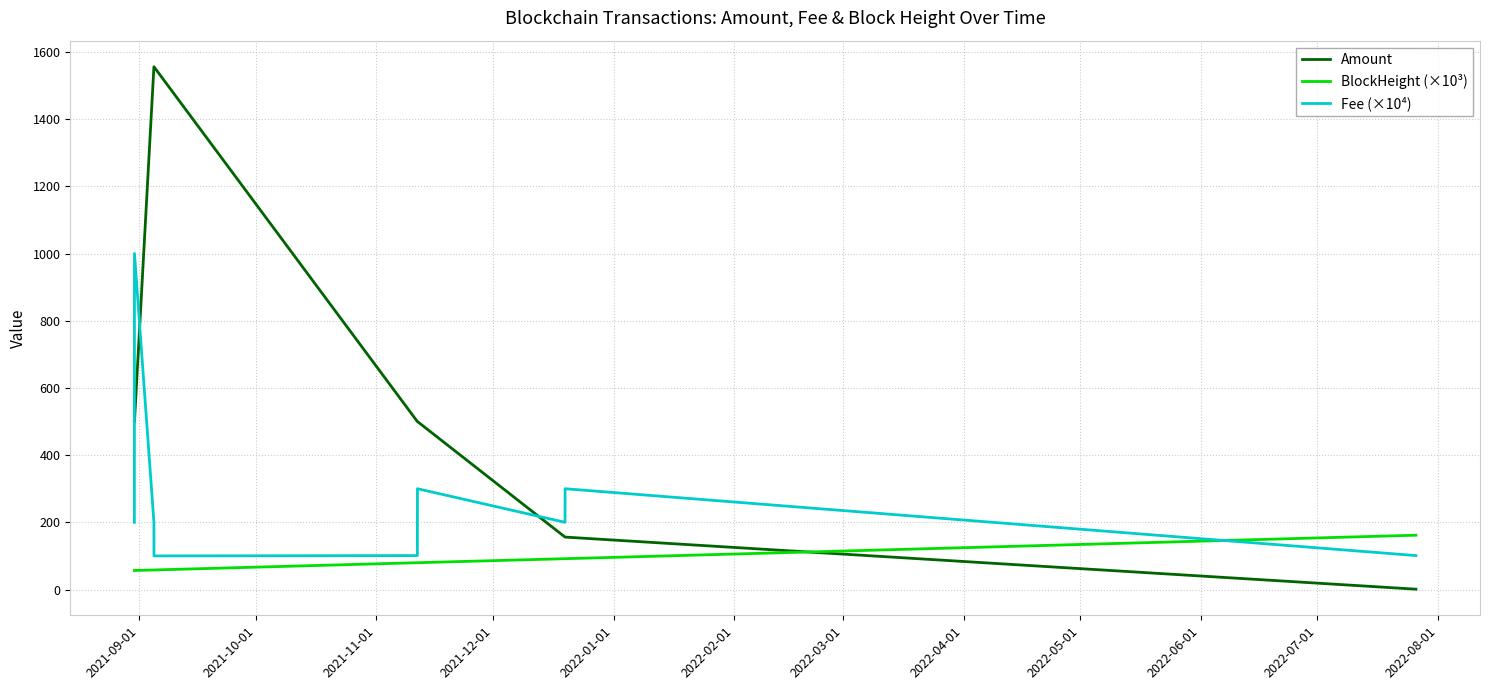

List the series in order of their peak value, lowest first.

BlockHeight (×10³), Fee (×10⁴), Amount